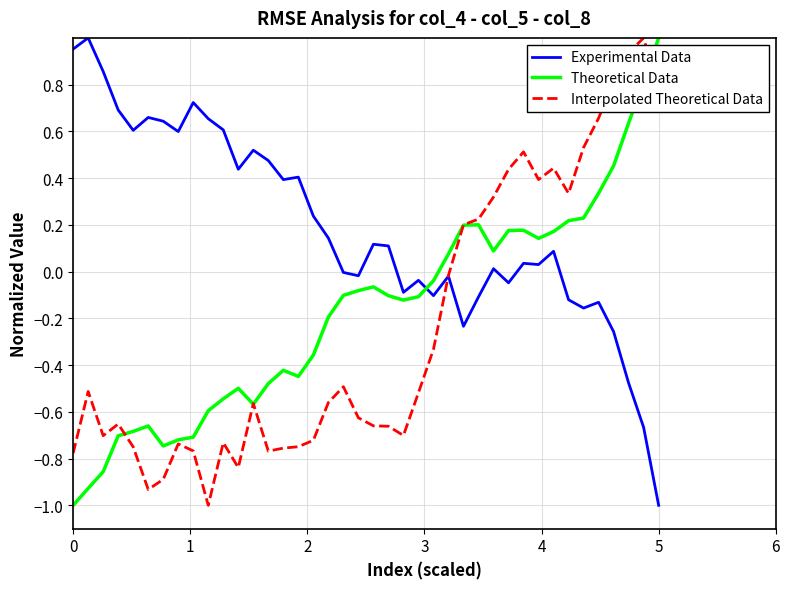

Rank the series by their average value, from lowest to highest.

Interpolated Theoretical Data, Theoretical Data, Experimental Data